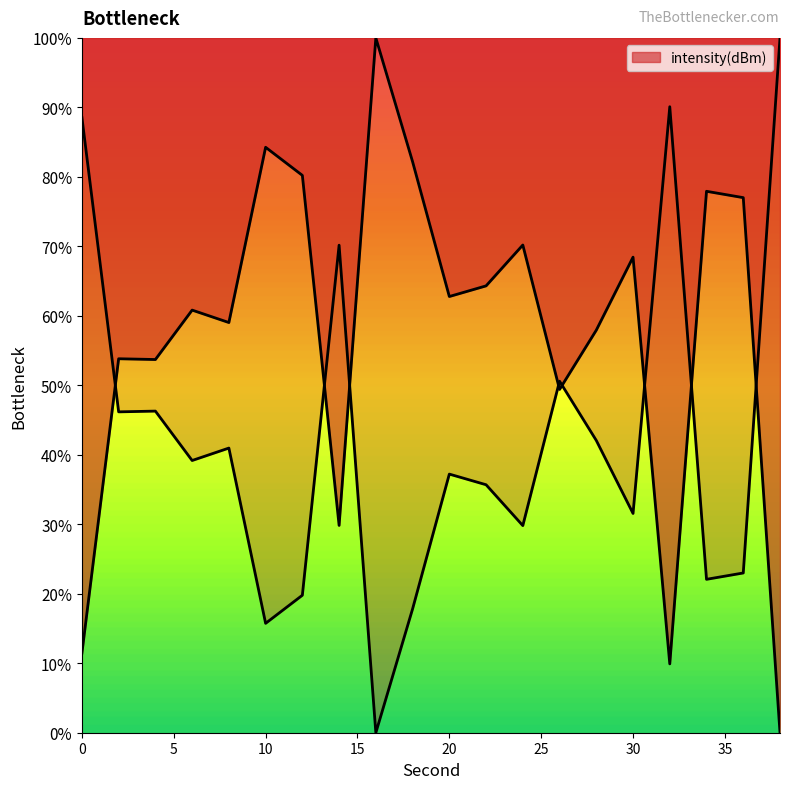

What is the change in value from 2 to 20?

+9.0